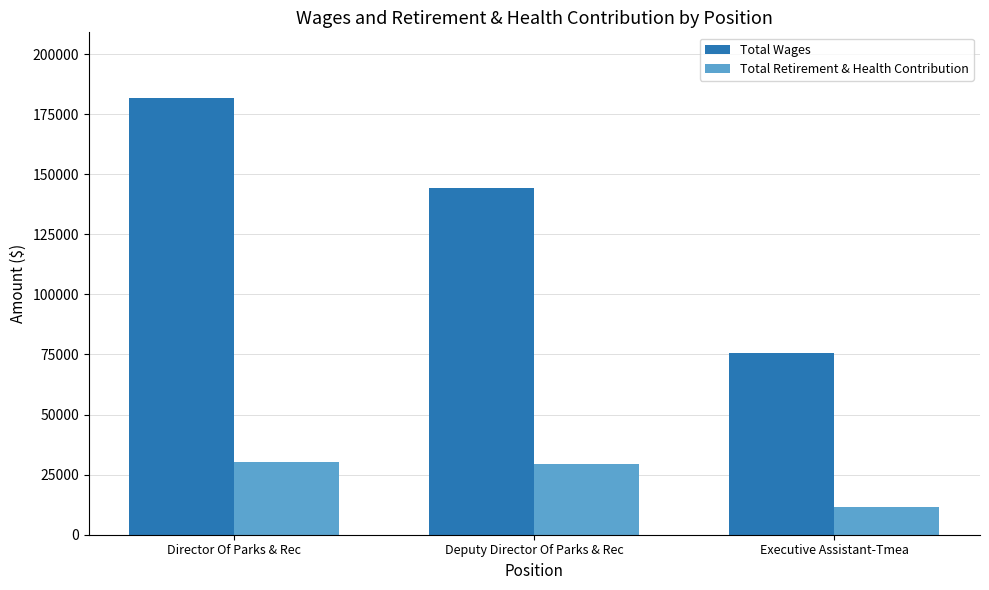

What is the difference between the maximum and minimum values in the Total Retirement & Health Contribution series?

19010